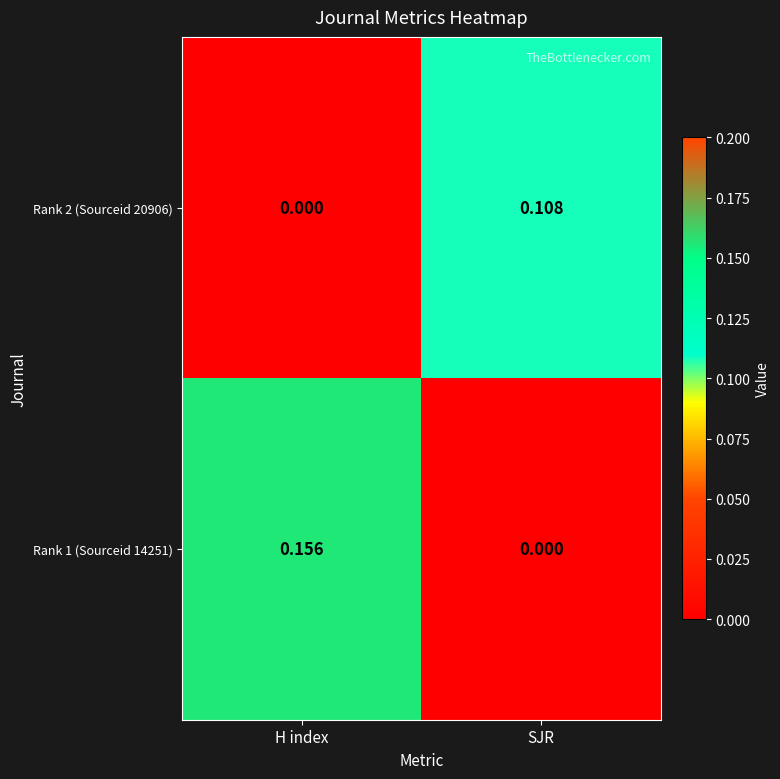

Which category has the highest value across all series?

H index